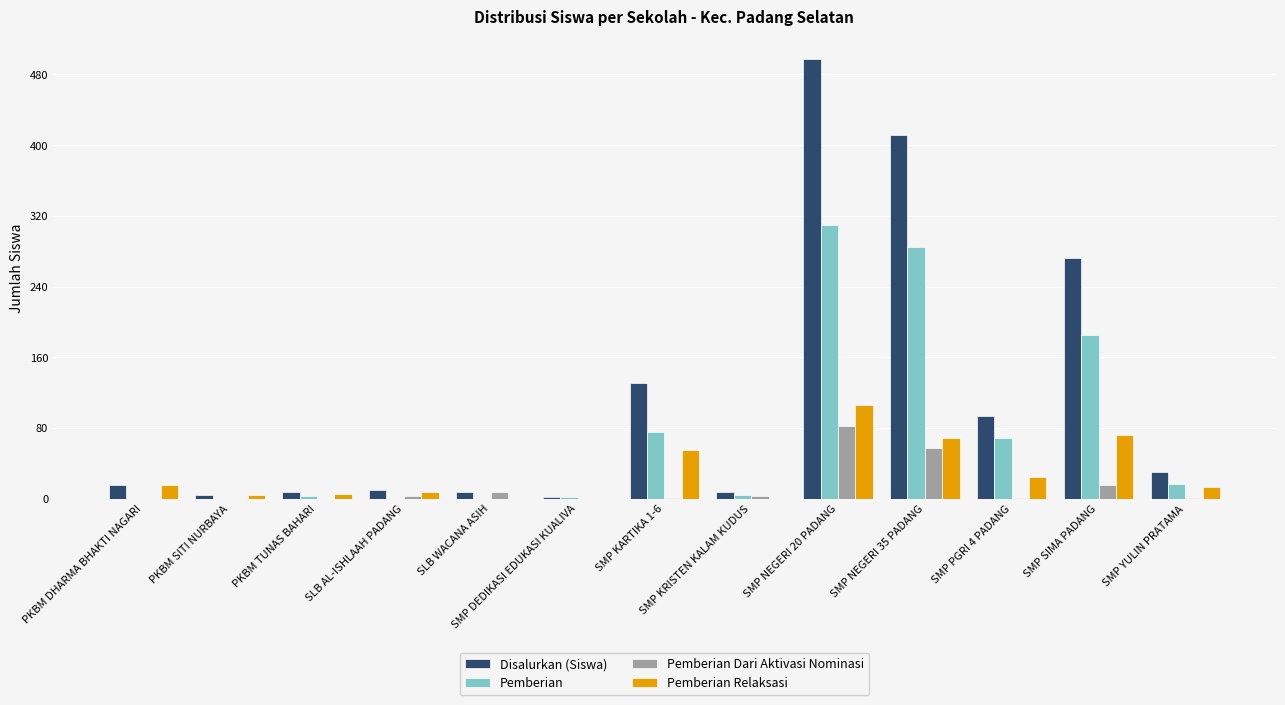

Is the value of Pemberian Dari Aktivasi Nominasi at SMP NEGERI 20 PADANG greater than the value of Pemberian at SLB WACANA ASIH?

Yes